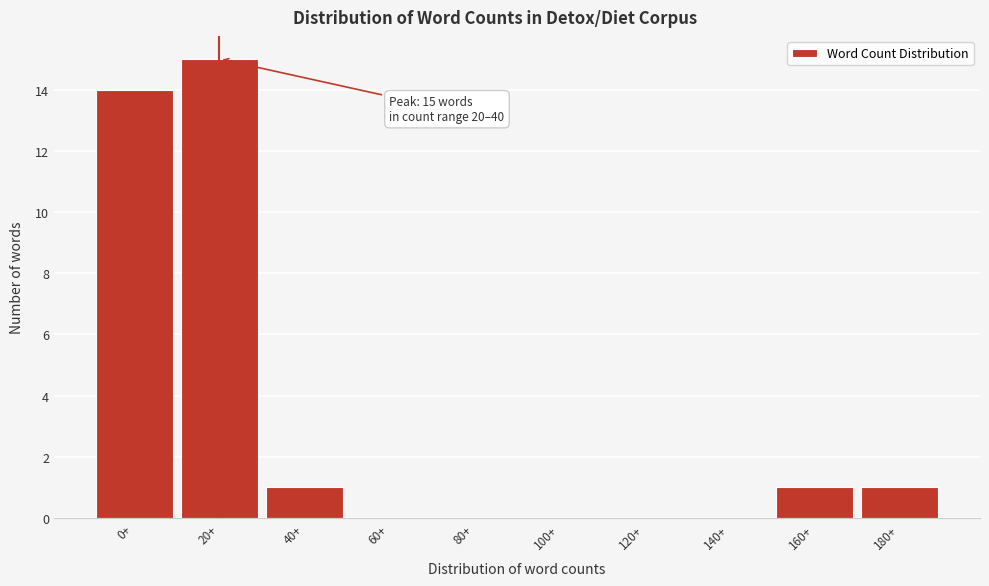

Reading left to right, what are all the values shown in this chart?

0+=14	20+=15	40+=1	60+=0	80+=0	100+=0	120+=0	140+=0	160+=1	180+=1